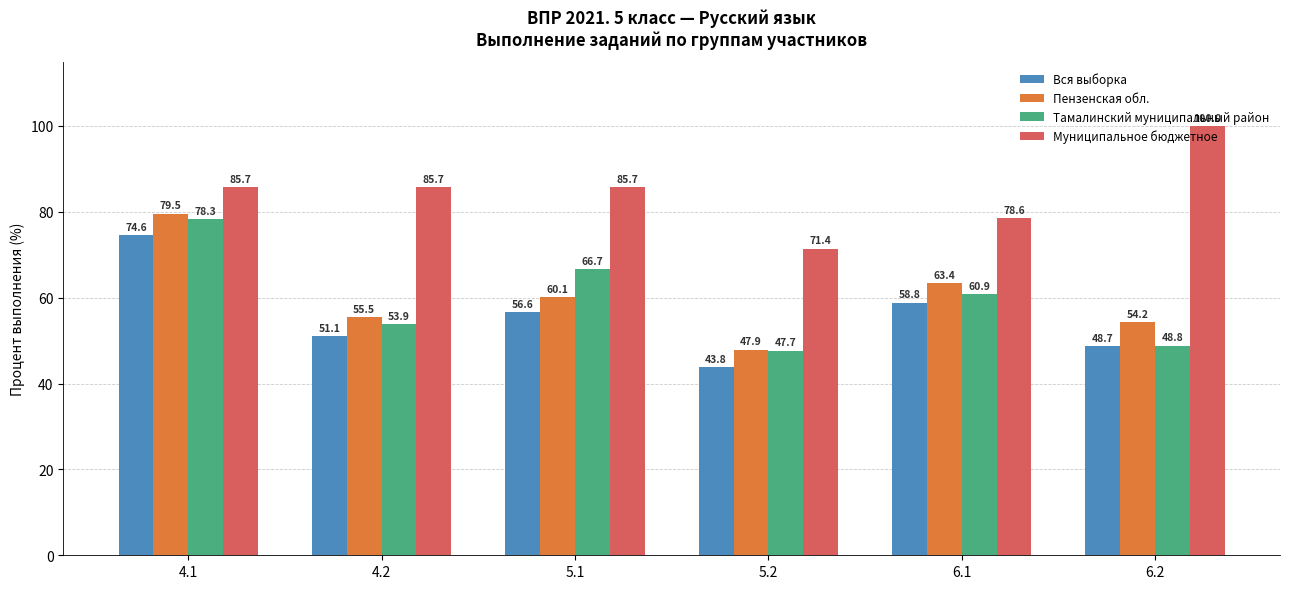

Which series changed the most between 4.2 and 5.2?

Муниципальное бюджетное